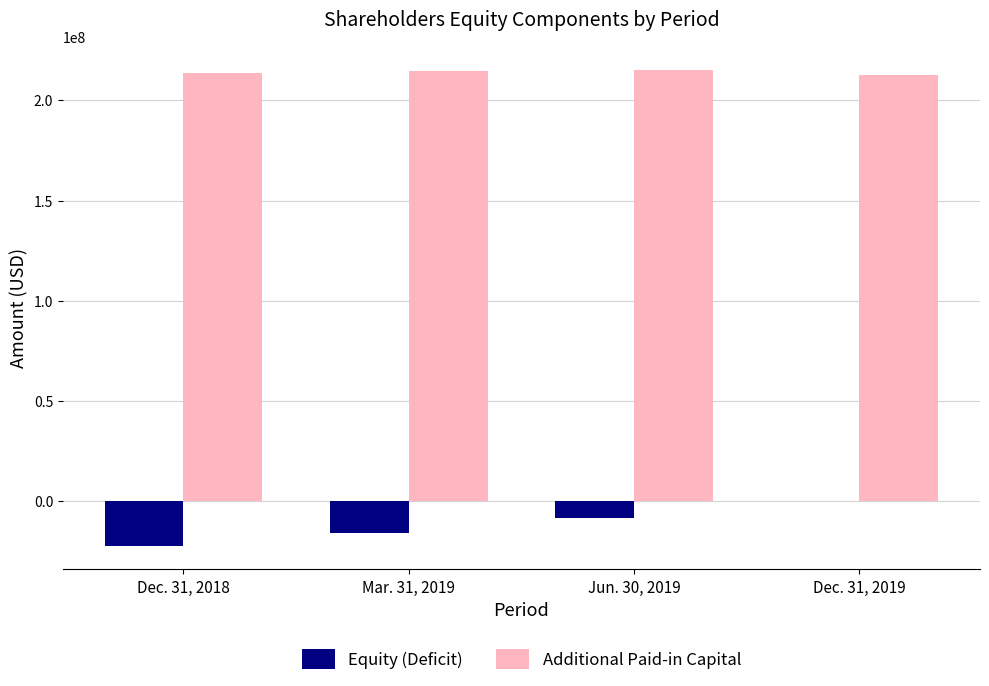

What is the maximum value shown in the chart?

215111000